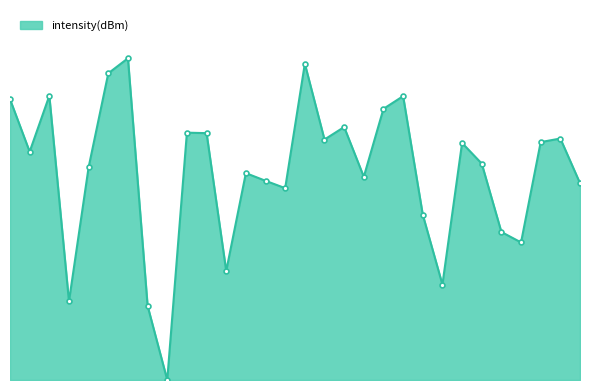

List the labels in order of value, largest first.

12, 30, 10, 4, 40, 0, 38, 34, 18, 20, 56, 32, 54, 46, 2, 48, 8, 24, 36, 26, 58, 28, 42, 50, 52, 22, 44, 6, 14, 16